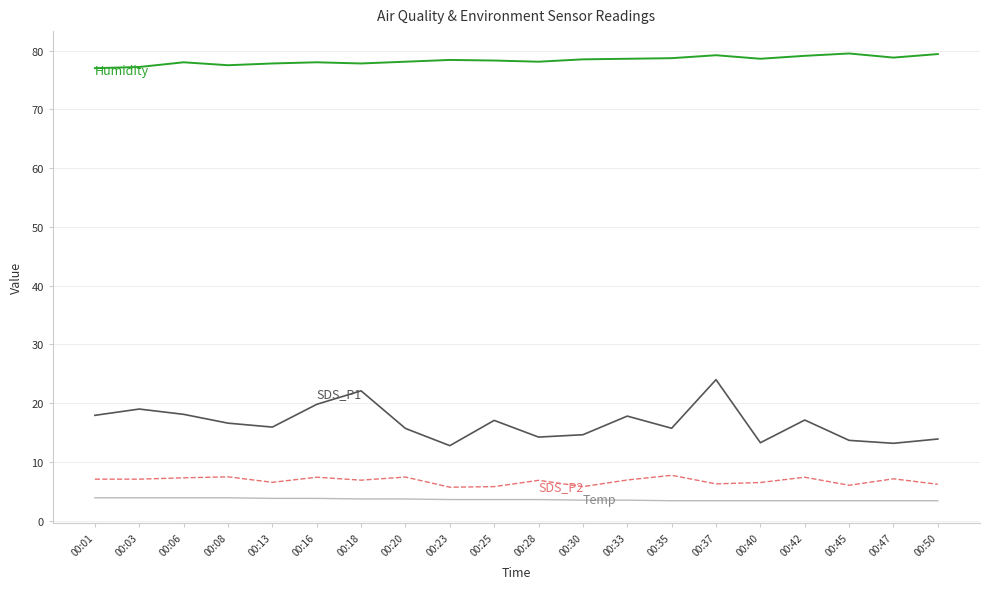

What is the total value across all series at 00:18?

110.5